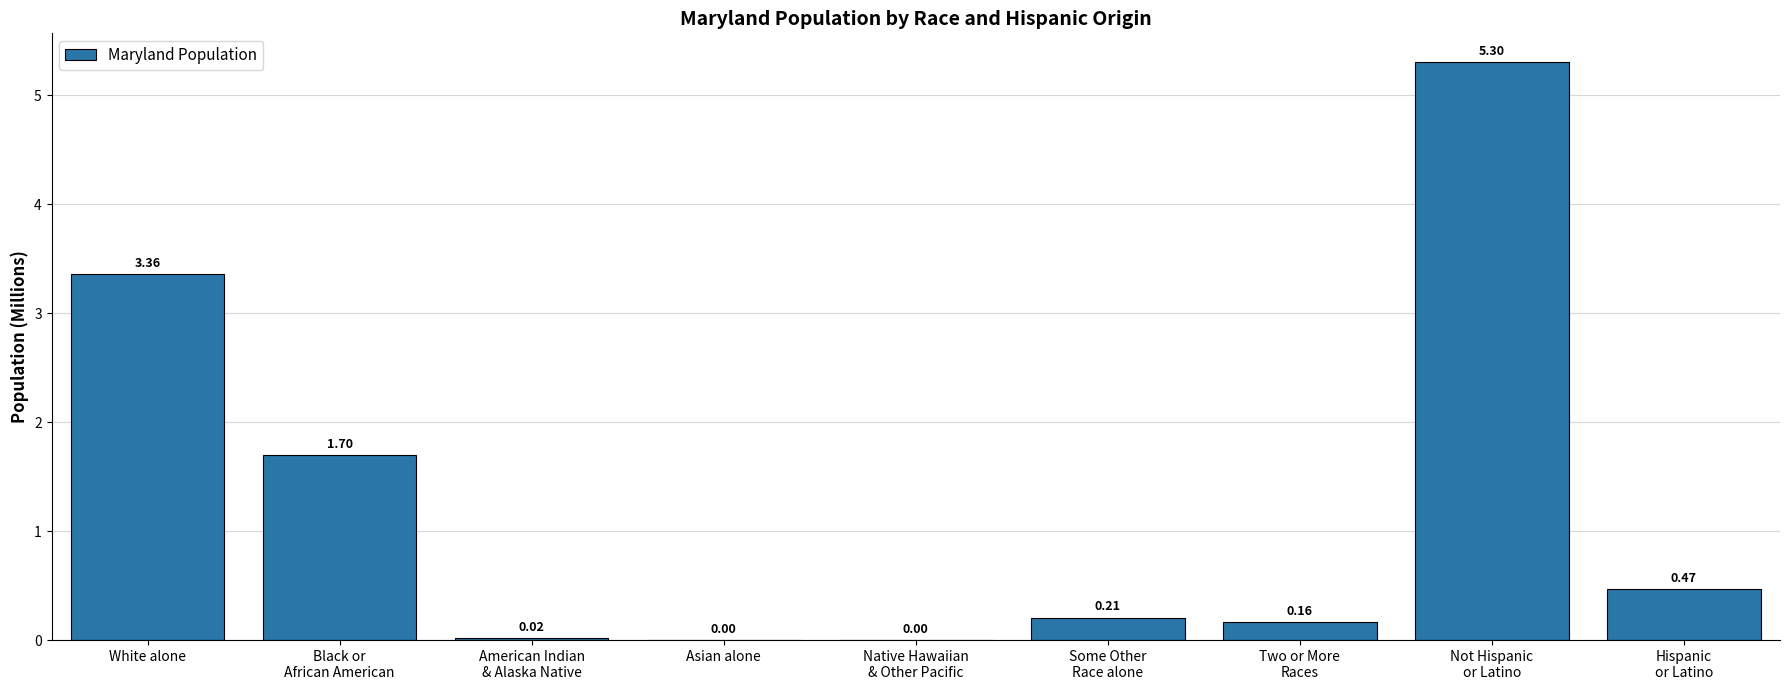

What is the sum of all values?

11.2